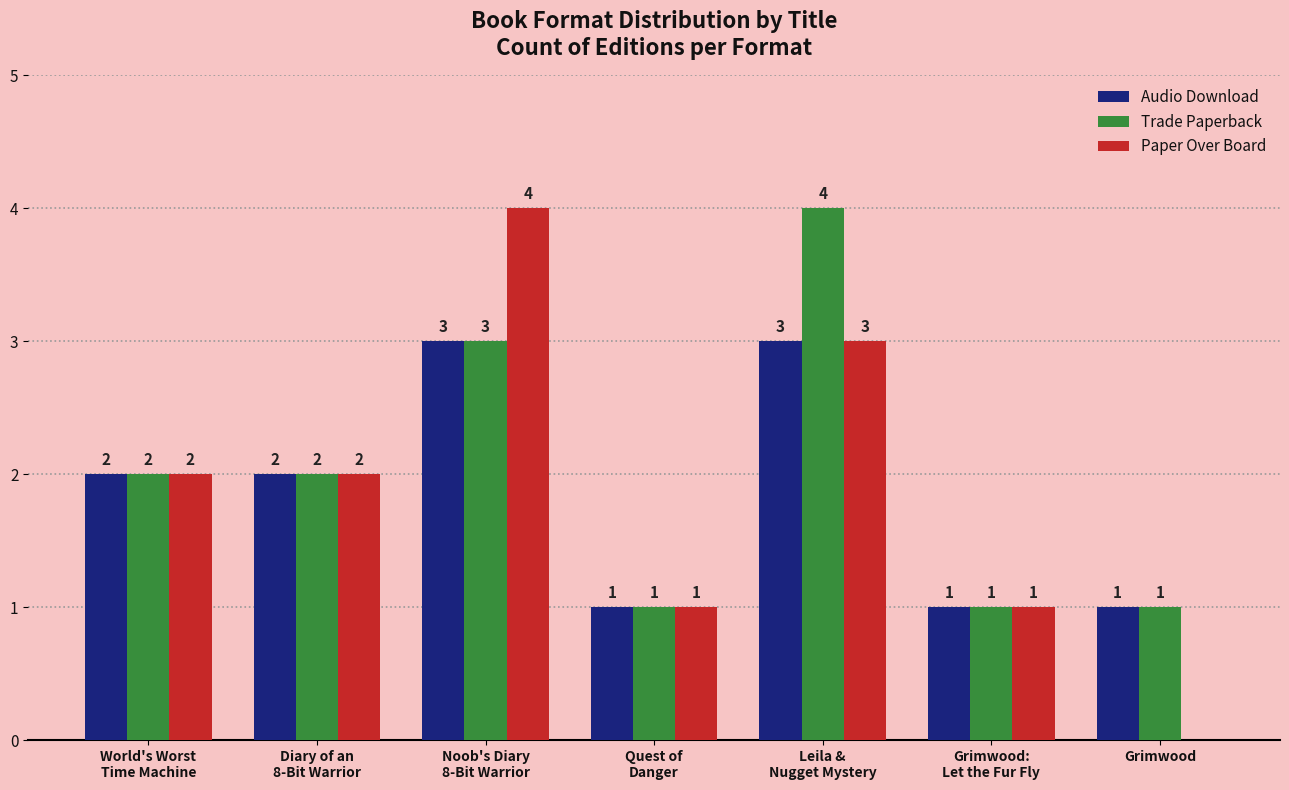

How many values in Paper Over Board are above zero?

6